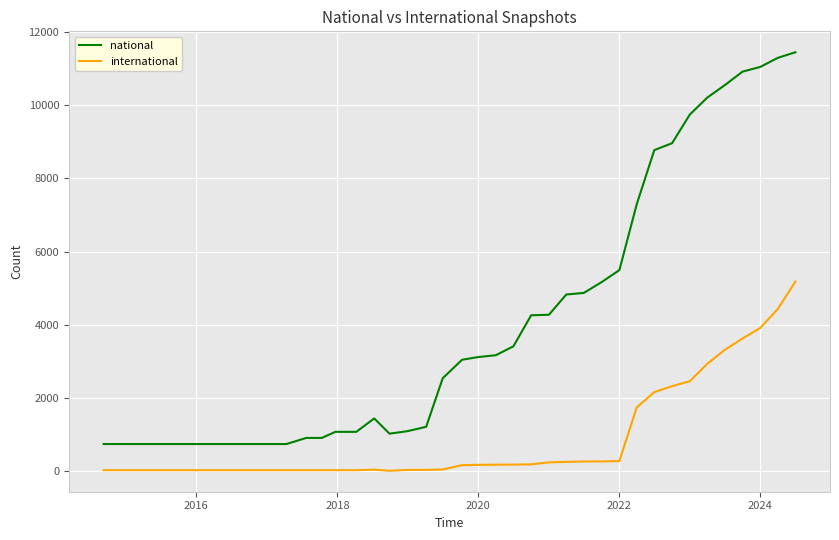

Does the chart have visible grid lines?

Yes